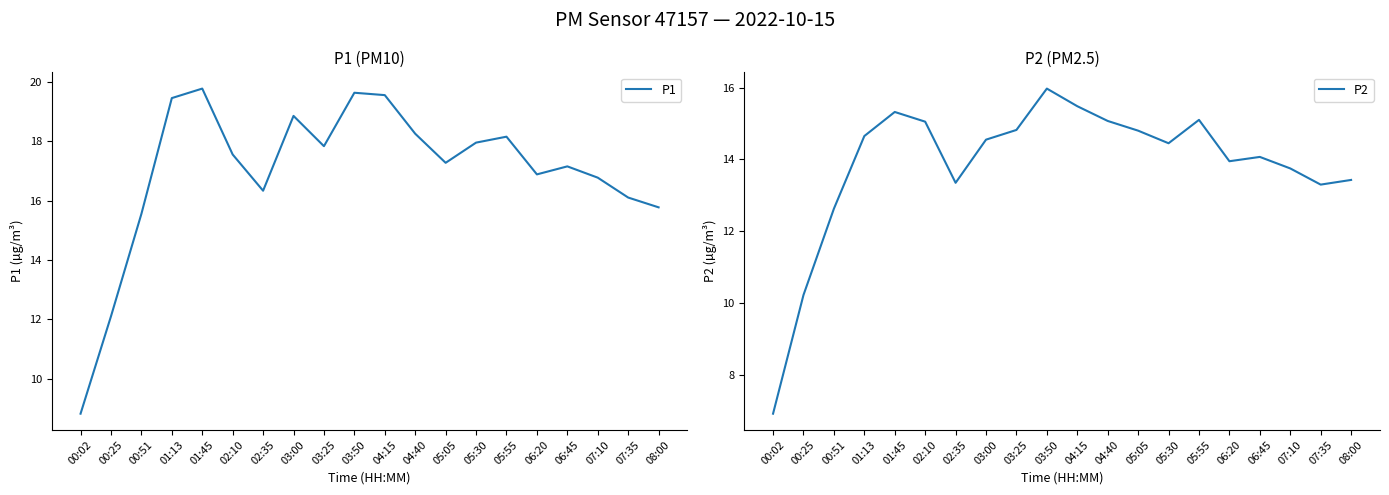

What is the sum of all P1 values?

339.7